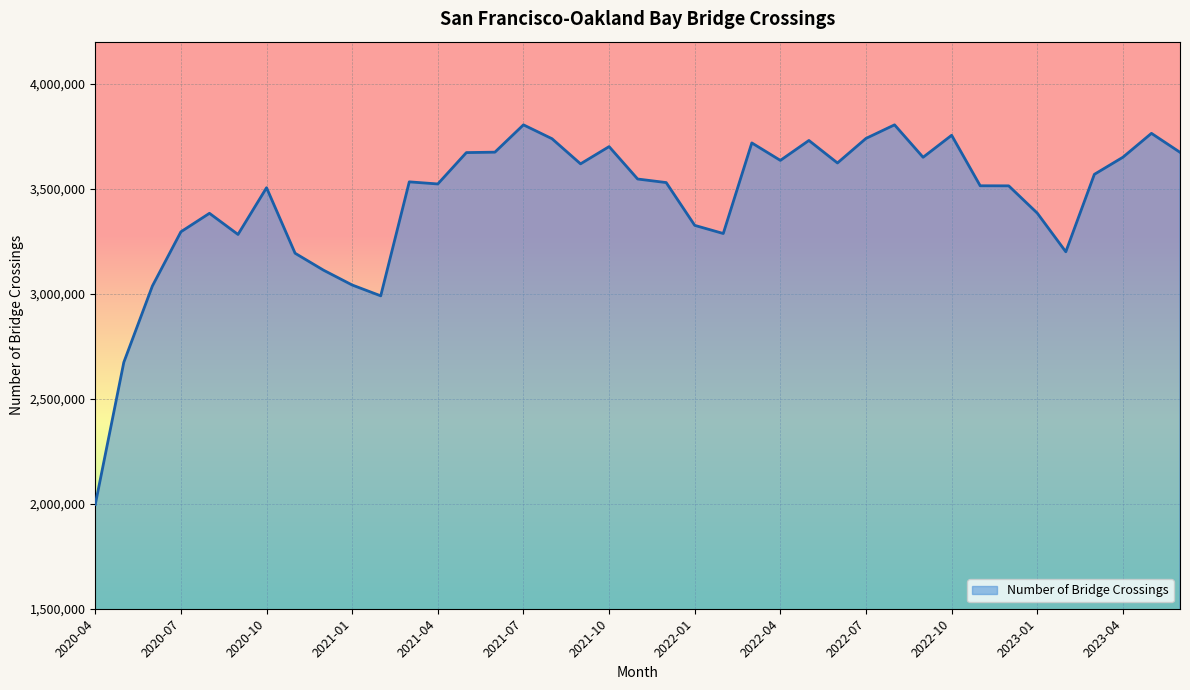

What is the difference between the second highest and minimum values?

1807697